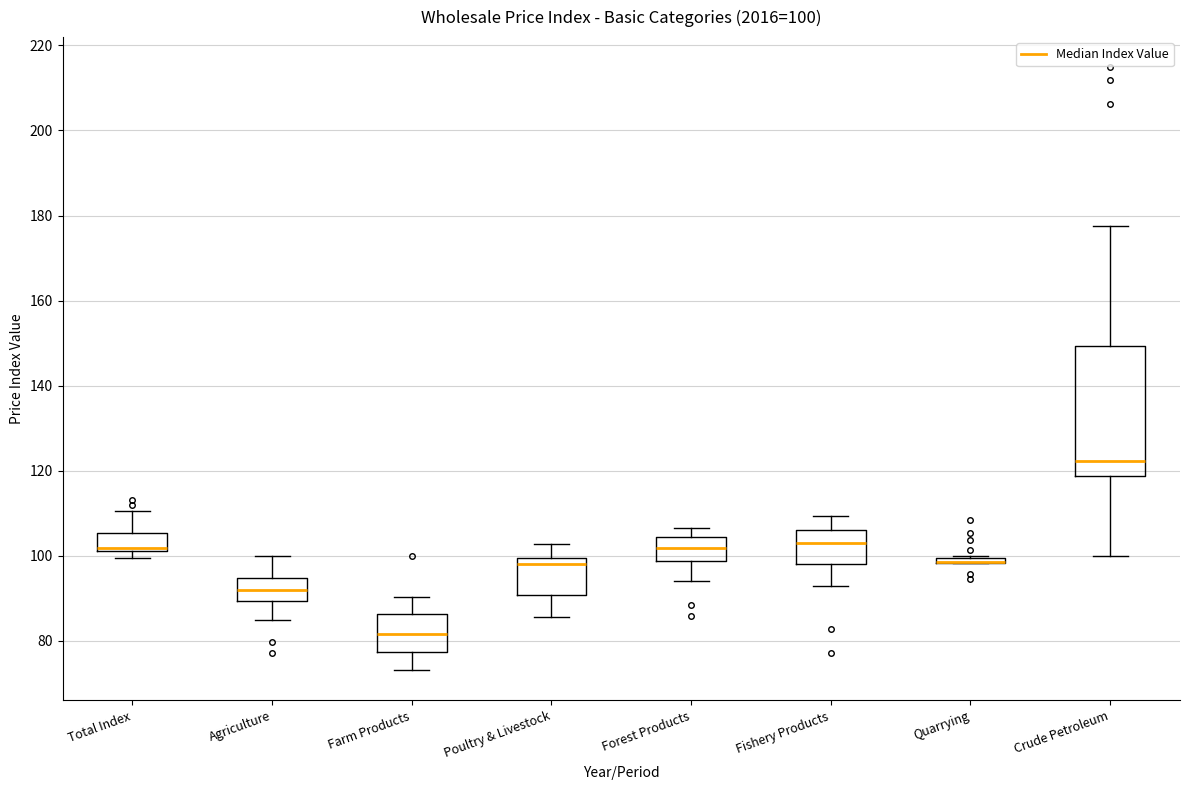

Which box is the tallest, from its lower edge to its upper edge?

Crude Petroleum